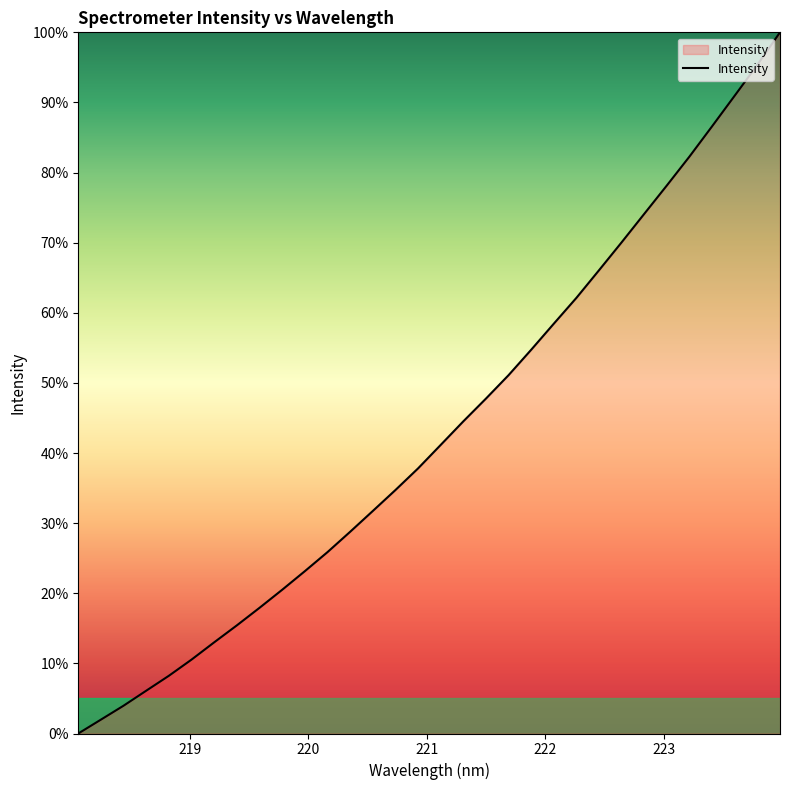

What is the maximum value shown in the chart?

100.0